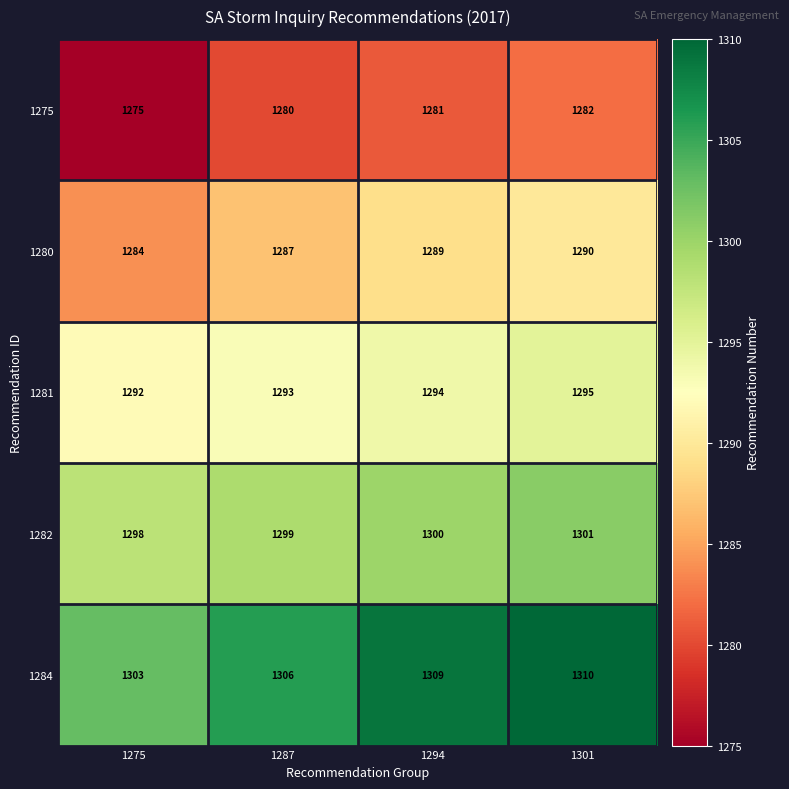

How many 1280 values are between 1287 and 1290?

3